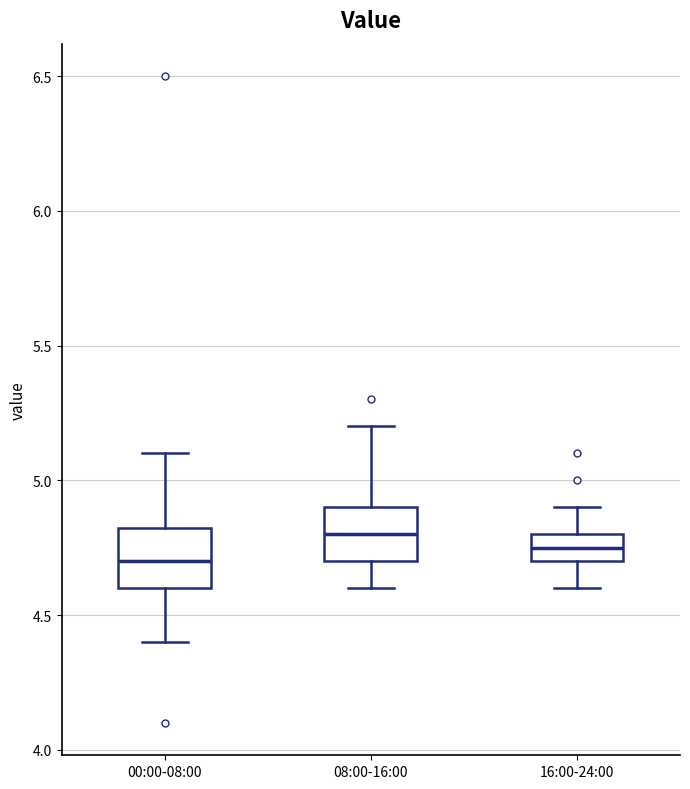

Where is the upper edge of the box for 08:00-16:00 on the y-axis? The values are not printed on the chart, so give them approximately, as read against the axis.

4.90